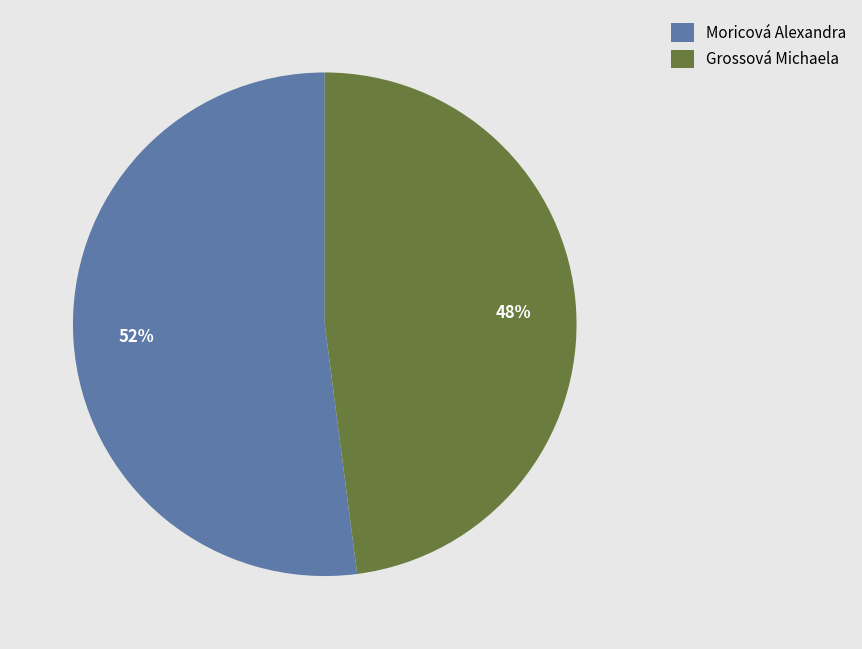

To the nearest percent, what portion does Grossová Michaela represent?

48%